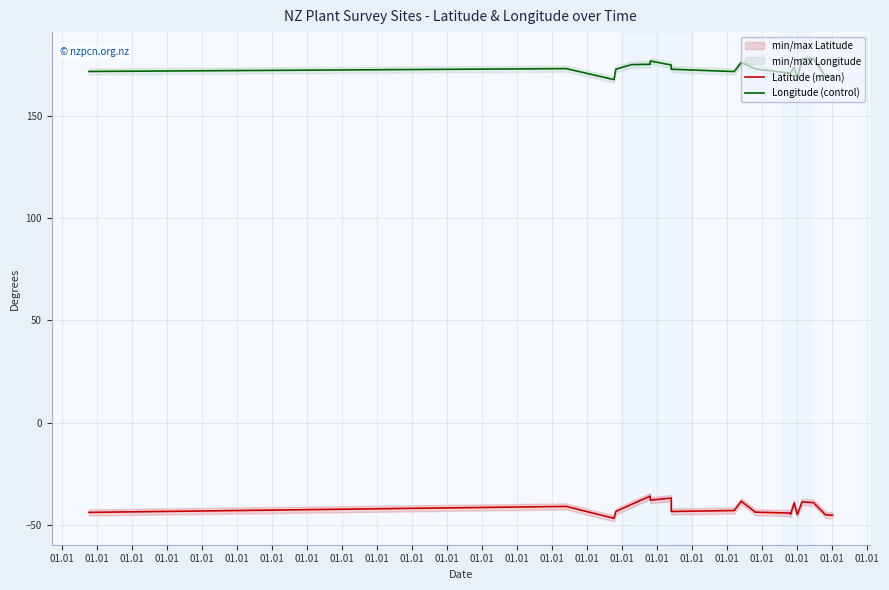

At which label does Longitude (control) reach its peak?

01.01